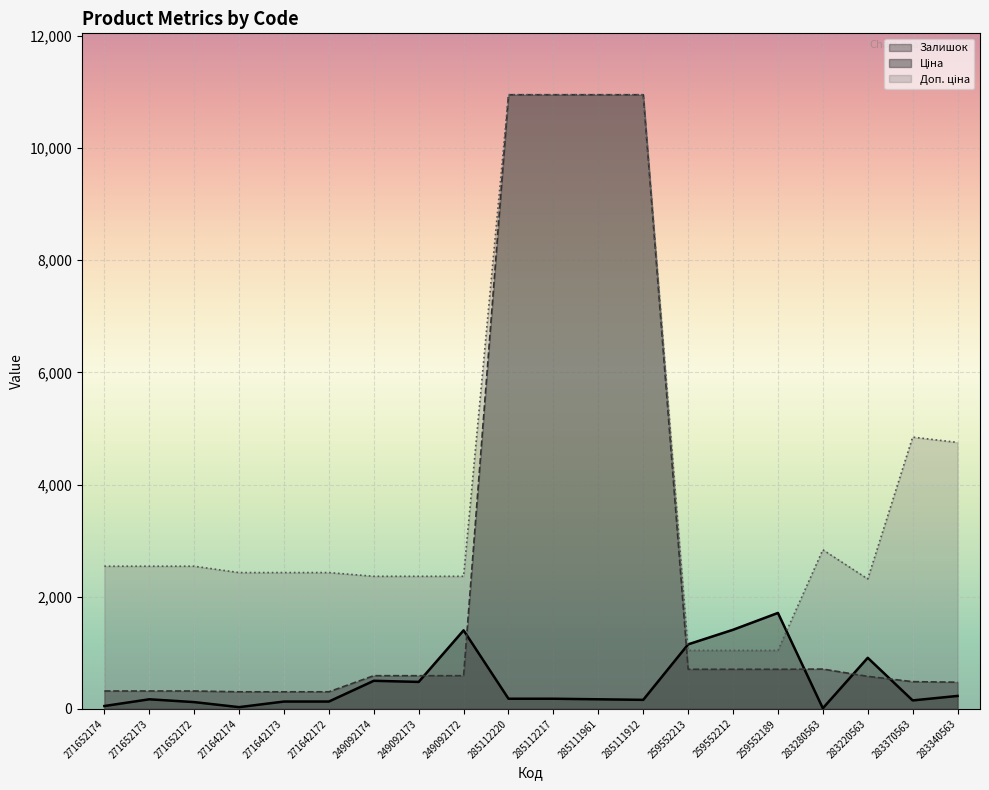

Reading left to right, list all the values displayed in this chart.

Залишок: 271652174=50.0	271652173=170.0	271652172=120.0	271642174=30.0	271642173=130.0	271642172=130.0	249092174=500.0	249092173=480.0	249092172=1400.0	285112220=180.0	285112217=180.0	285111961=170.0	285111912=160.0	259552213=1150.0	259552212=1410.0	259552189=1710.0	283280563=10.0	283220563=910.0	283370563=150.0	283340563=230.0
Ціна: 271652174=317.9	271652173=317.9	271652172=317.9	271642174=303.8	271642173=303.8	271642172=303.8	249092174=591.0	249092173=591.0	249092172=591.0	285112220=10952.0	285112217=10952.0	285111961=10952.0	285111912=10952.0	259552213=705.5	259552212=705.5	259552189=705.5	283280563=709.1	283220563=579.1	283370563=484.6	283340563=475.1
Доп. ціна: 271652174=2543.5	271652173=2543.5	271652172=2543.5	271642174=2430.0	271642173=2430.0	271642172=2430.0	249092174=2363.8	249092173=2363.8	249092172=2363.8	285112220=10952.0	285112217=10952.0	285111961=10952.0	285111912=10952.0	259552213=1042.0	259552212=1042.0	259552189=1042.0	283280563=2836.6	283220563=2316.6	283370563=4845.9	283340563=4751.3